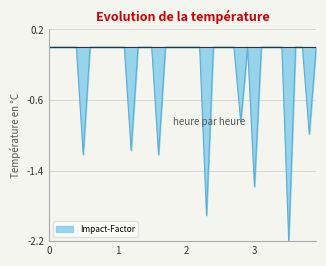

What is the minimum value shown in the chart?

-2.2